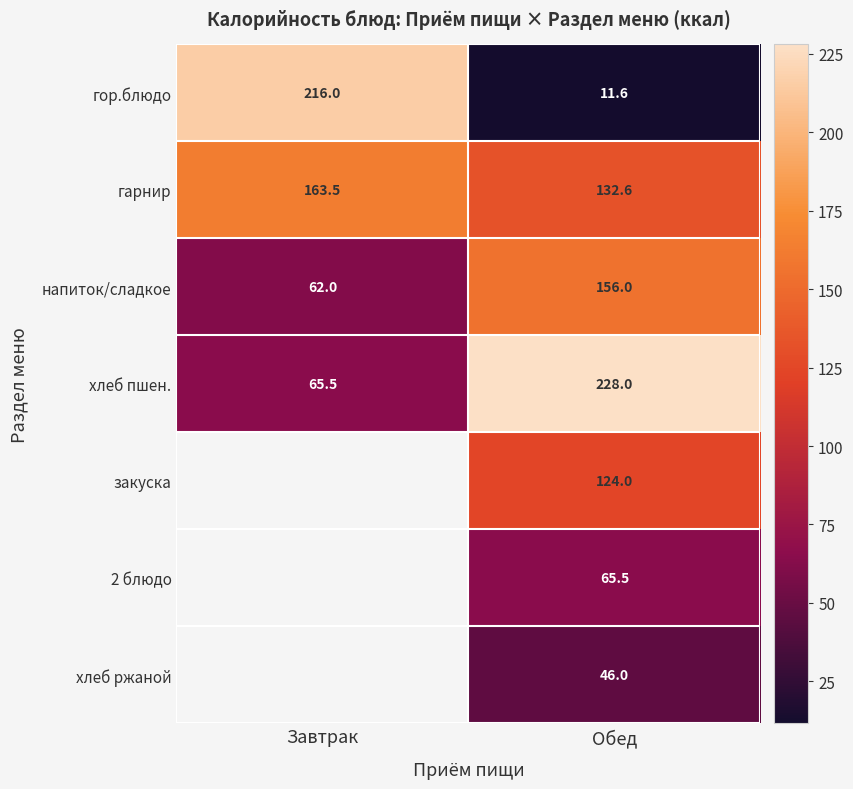

What is the difference between the хлеб пшен. values at Обед and Завтрак?

162.5